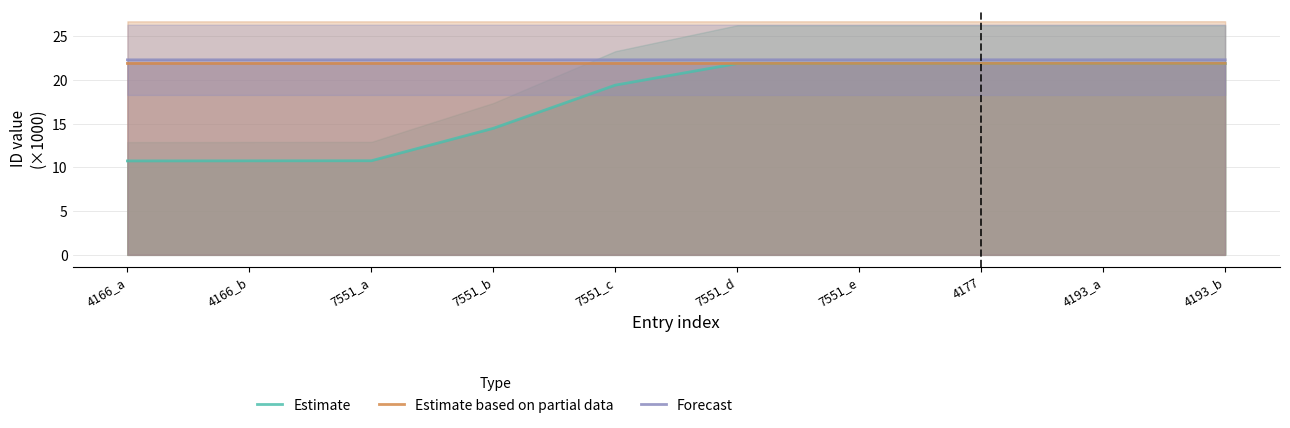

Reading left to right, extract all data points from this chart.

Estimate: 4166_a=10.7	4166_b=10.8	7551_a=10.8	7551_b=14.5	7551_c=19.4	7551_d=21.9	7551_e=21.9	4177=21.9	4193_a=21.9	4193_b=21.9
Estimate based on partial data: 4166_a=21.9	4166_b=21.9	7551_a=21.9	7551_b=21.9	7551_c=21.9	7551_d=21.9	7551_e=21.9	4177=21.9	4193_a=21.9	4193_b=21.9
Forecast: 4166_a=22.3	4166_b=22.3	7551_a=22.3	7551_b=22.3	7551_c=22.3	7551_d=22.3	7551_e=22.3	4177=22.3	4193_a=22.3	4193_b=22.3